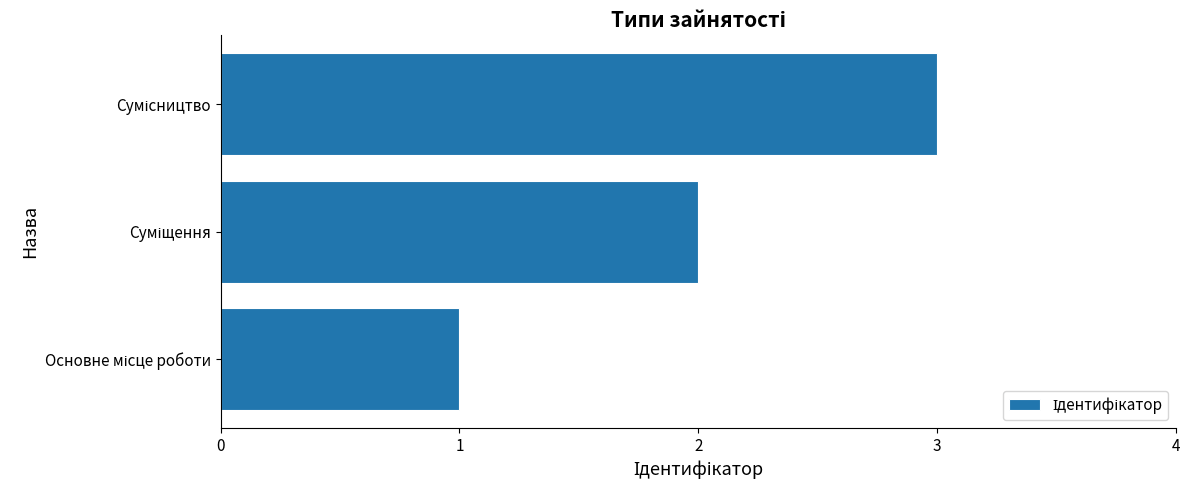

What is the maximum value shown in the chart?

3